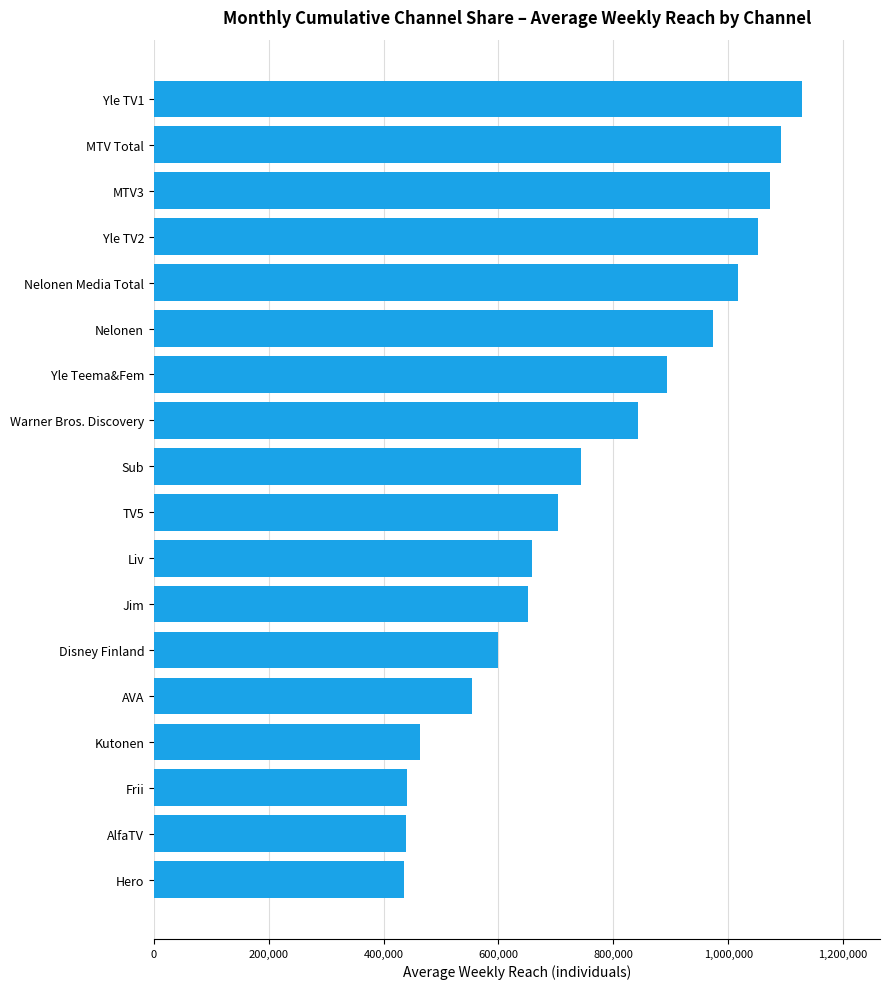

What is the difference between the maximum and minimum values?

694000